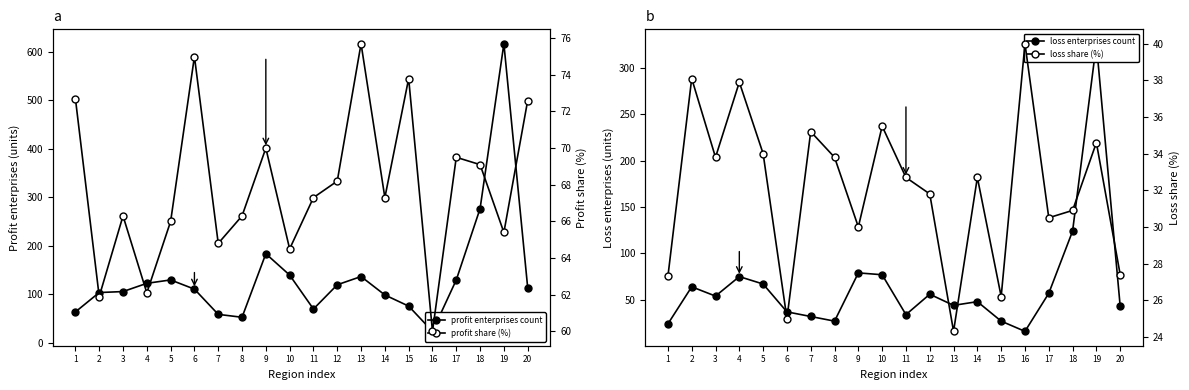

Reading right to left, transcribe all the data shown in this chart.

profit enterprises count: 114.0	617.0	277.0	130.0	24.0	76.0	99.0	137.0	120.0	70.0	140.0	184.0	53.0	59.0	111.0	130.0	123.0	106.0	104.0	64.0
loss enterprises count: 43.0	326.0	124.0	57.0	16.0	27.0	48.0	44.0	56.0	34.0	77.0	79.0	27.0	32.0	37.0	67.0	75.0	54.0	64.0	24.0
profit share (%): 72.6	65.4	69.1	69.5	60.0	73.8	67.3	75.7	68.2	67.3	64.5	70.0	66.3	64.8	75.0	66.0	62.1	66.3	61.9	72.7
loss share (%): 27.4	34.6	30.9	30.5	40.0	26.2	32.7	24.3	31.8	32.7	35.5	30.0	33.8	35.2	25.0	34.0	37.9	33.8	38.1	27.3